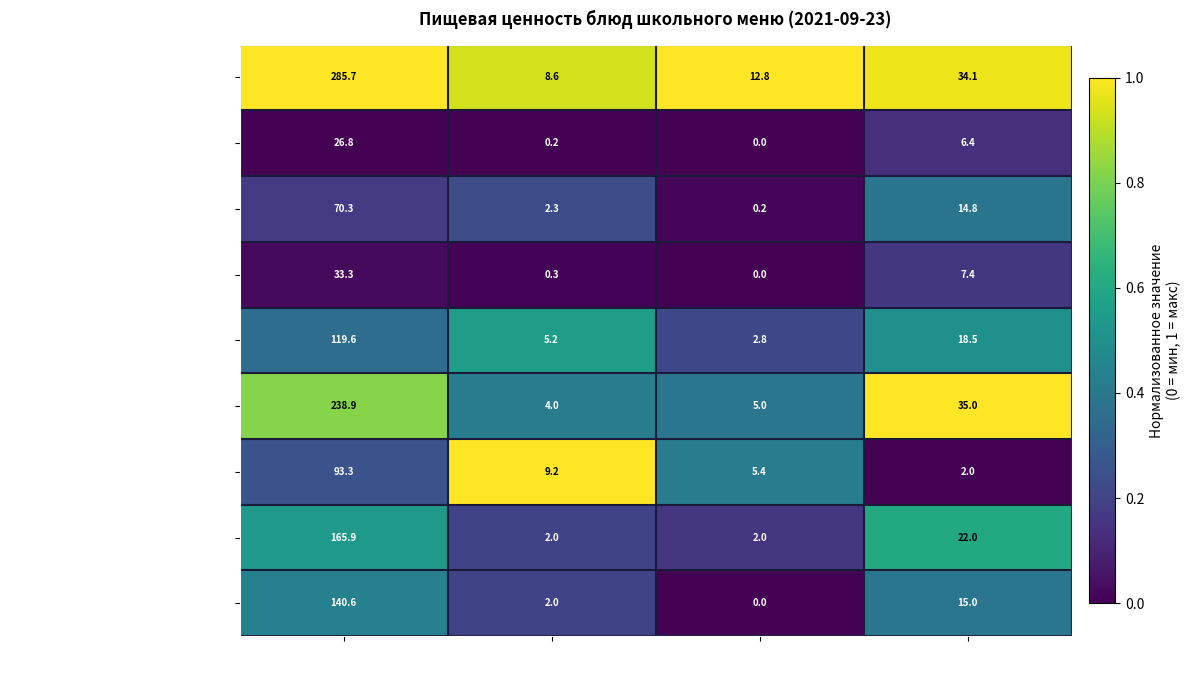

The value of перловка отварная at Белки is 2.2. True or false?

False